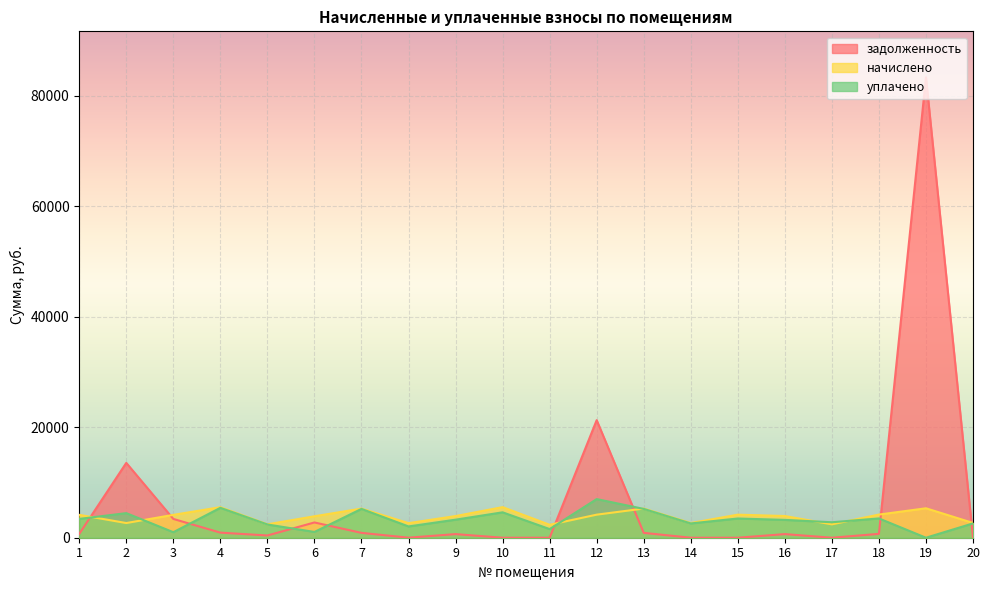

Which series has the largest total across all categories?

задолженность